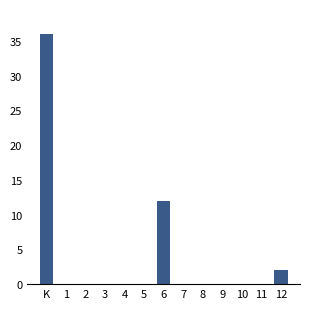

Reading left to right, what are all the values shown in this chart?

K=36	1=0	2=0	3=0	4=0	5=0	6=12	7=0	8=0	9=0	10=0	11=0	12=2